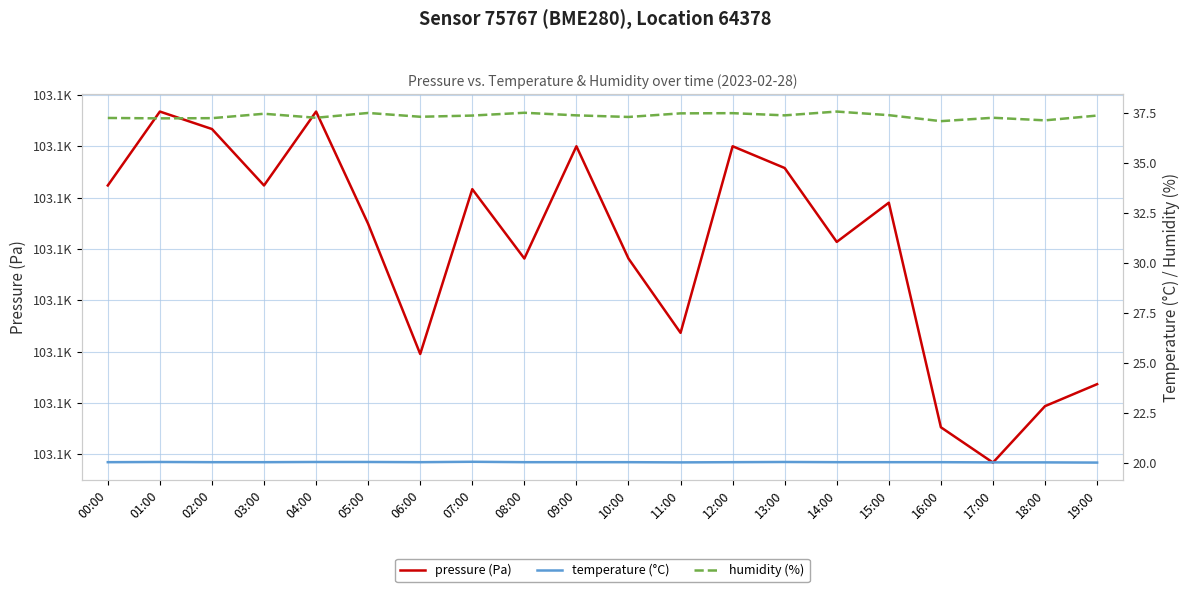

What is the label of the 15th point from the right?

05:00